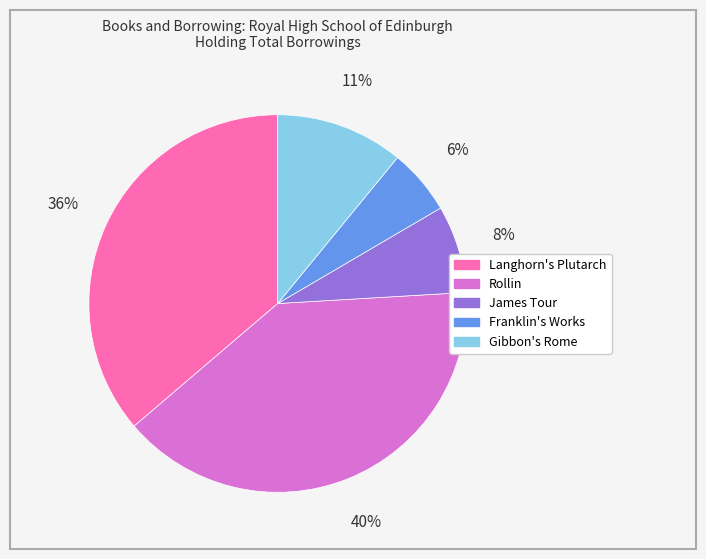

Rank the categories by value from highest to lowest.

Rollin, Langhorn's Plutarch, Gibbon's Rome, James Tour, Franklin's Works